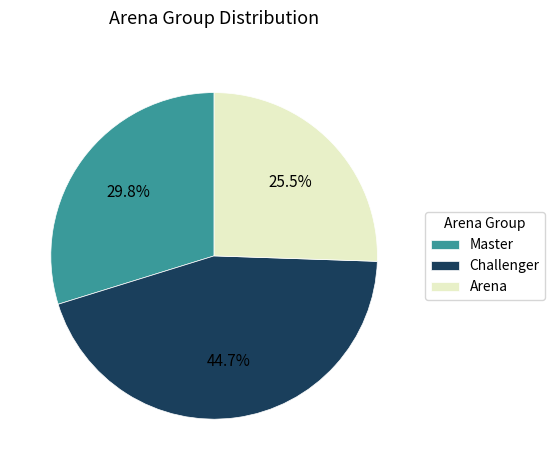

To the nearest percent, what percentage of the pie is Master?

30%